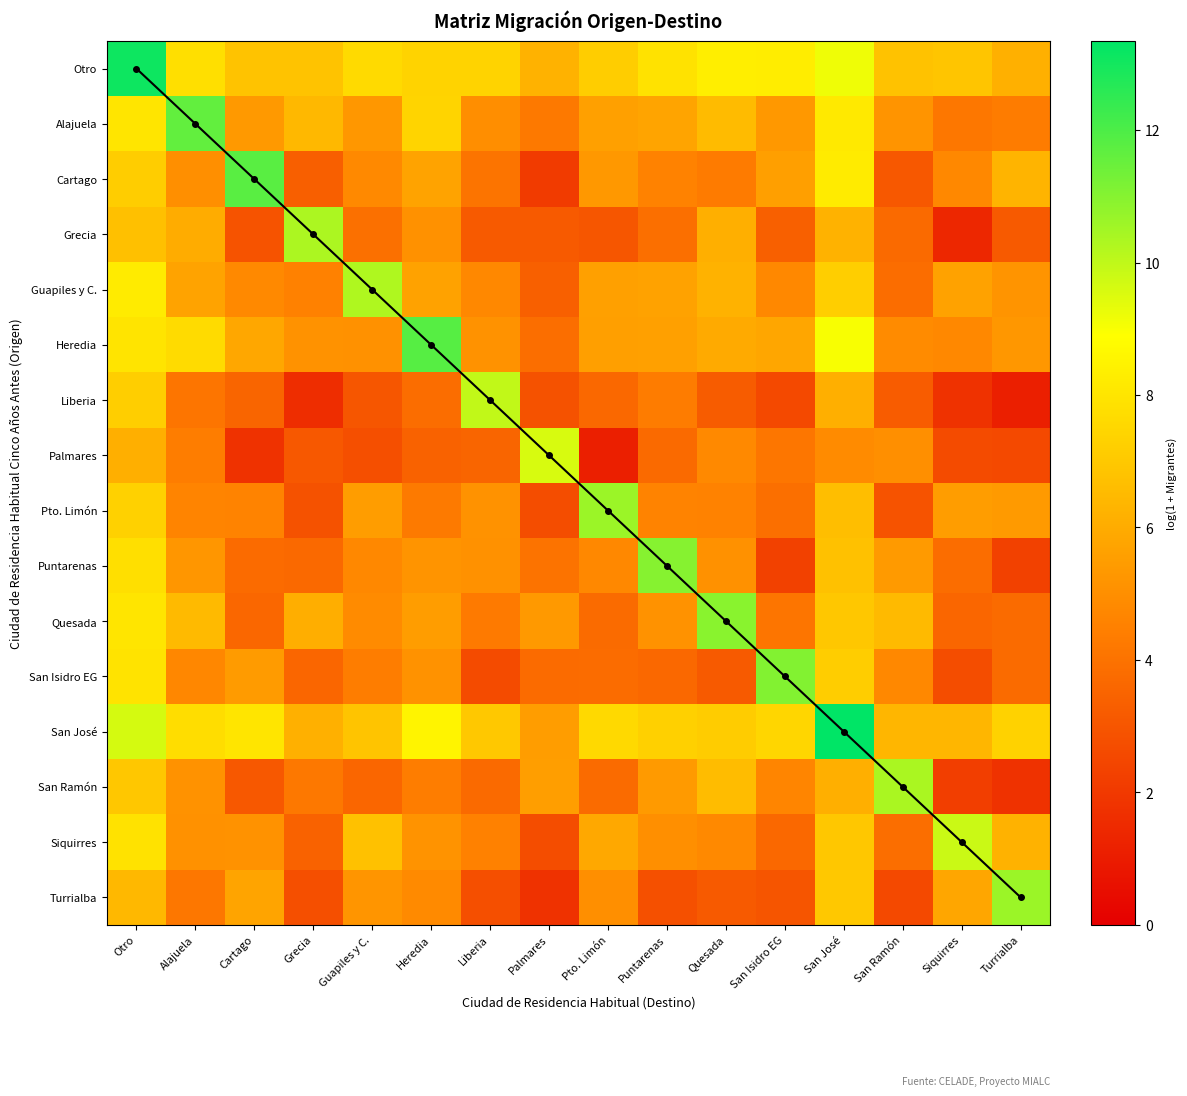

List the series in order of their peak value, lowest first.

Palmares, Siquirres, Liberia, Guapiles y C., Grecia, San Ramón, Pto. Limón, Turrialba, Quesada, Puntarenas, San Isidro EG, Alajuela, Cartago, Heredia, Otro, San José